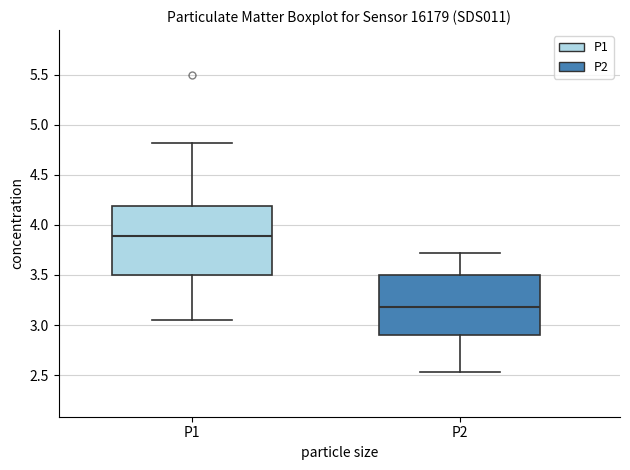

Where does the lower whisker of the box for P1 end on the y-axis? The values are not printed on the chart, so give them approximately, as read against the axis.

3.05